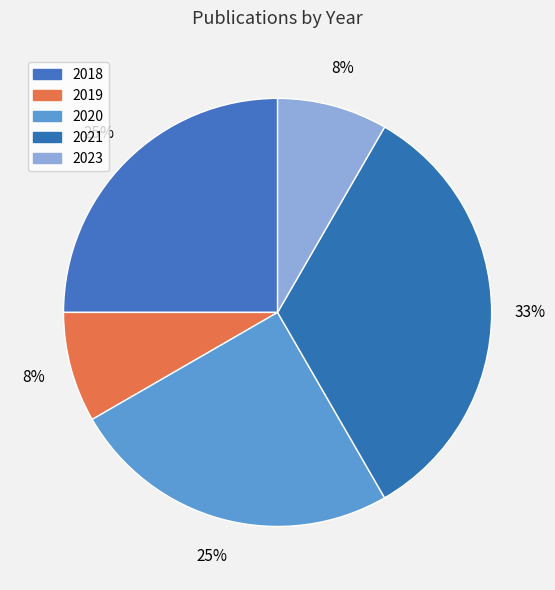

Which slice is the smallest?

2019